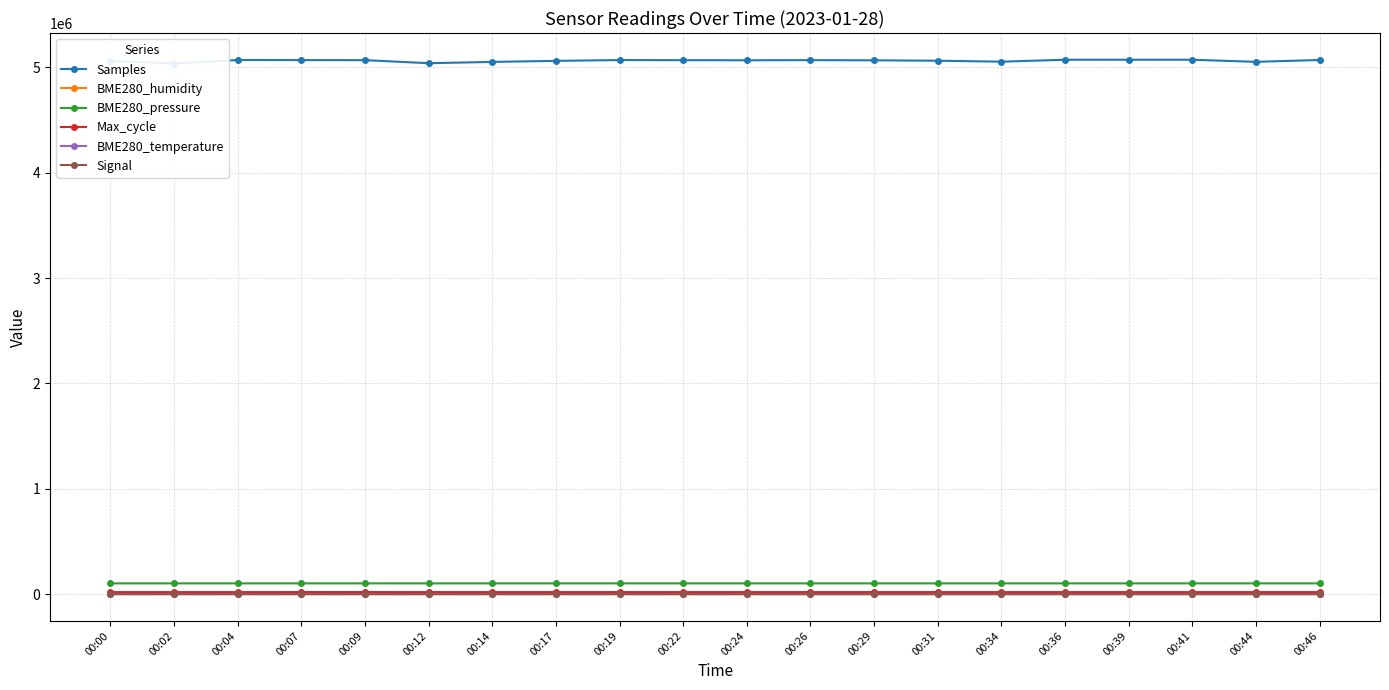

What is the value of the BME280_temperature point at the 15th from the left?

2.4